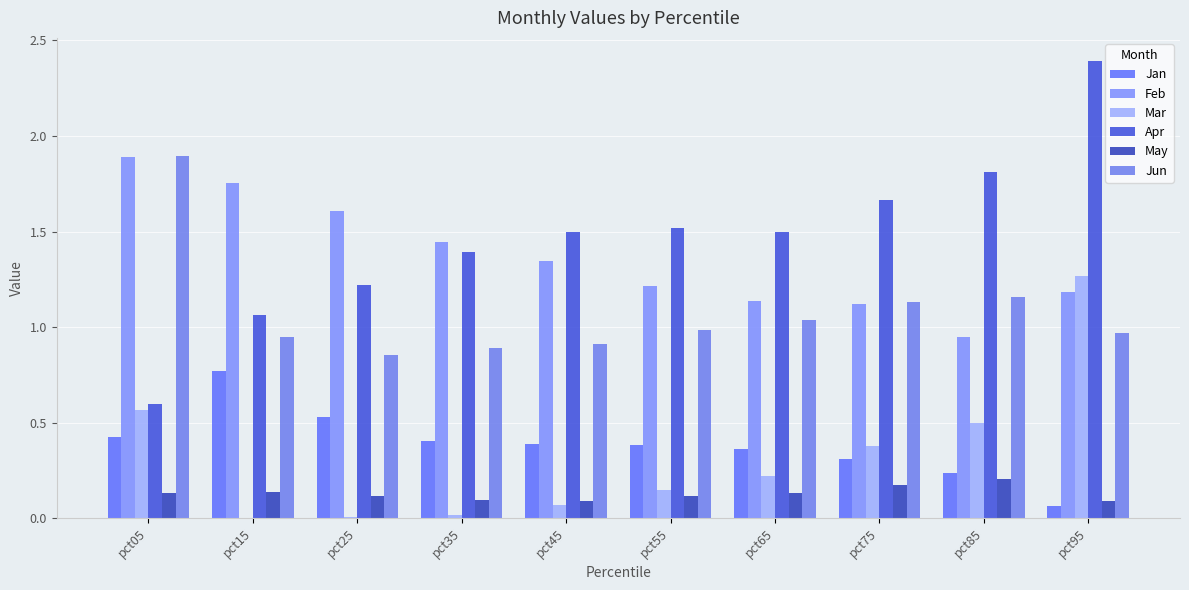

Are the bars grouped side by side (vs. stacked)?

Yes